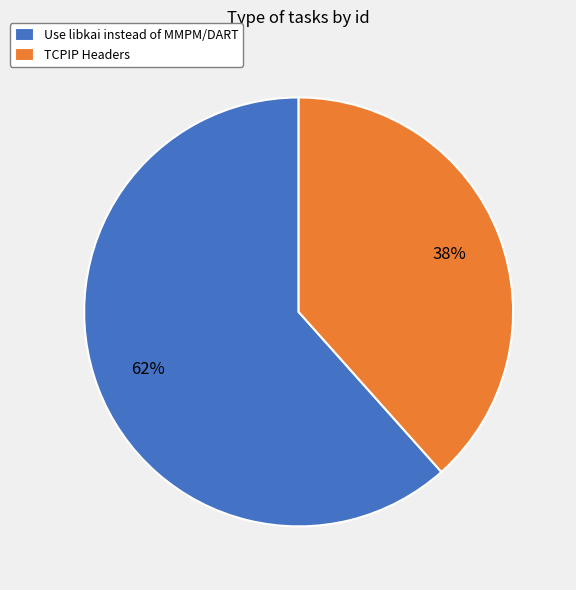

Rank the categories by value from lowest to highest.

TCPIP Headers, Use libkai instead of MMPM/DART